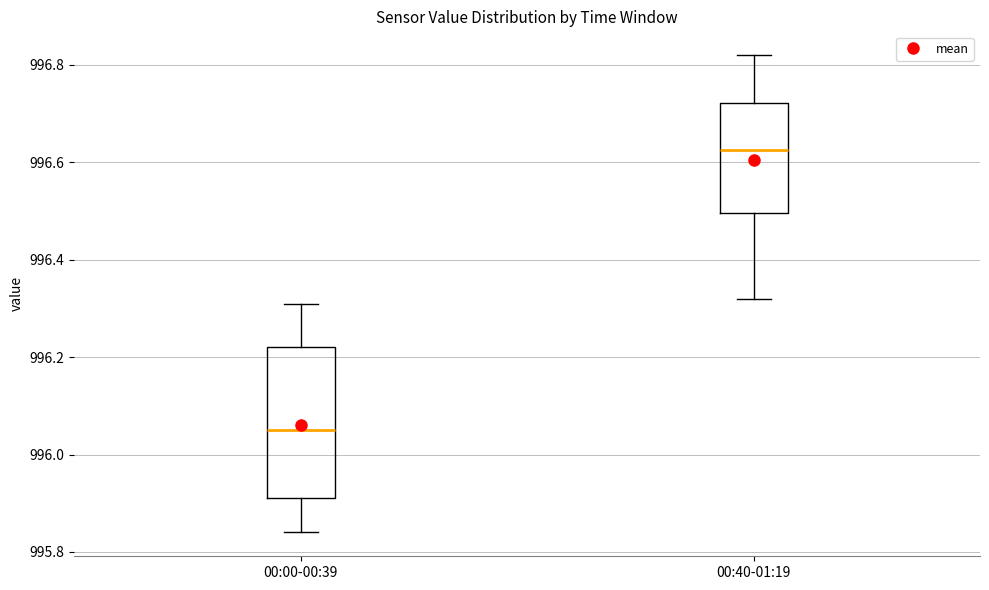

Reading left to right, transcribe this box plot: for each box, give where its median line is, the range the box spans, and where its two whiskers end, as read against the y-axis. The values are not printed on the chart, so give them approximately, as read against the axis.

00:00-00:39: median 996.06, box 995.92 to 996.22, whiskers 995.84 to 996.32
00:40-01:19: median 996.62, box 996.50 to 996.72, whiskers 996.32 to 996.82